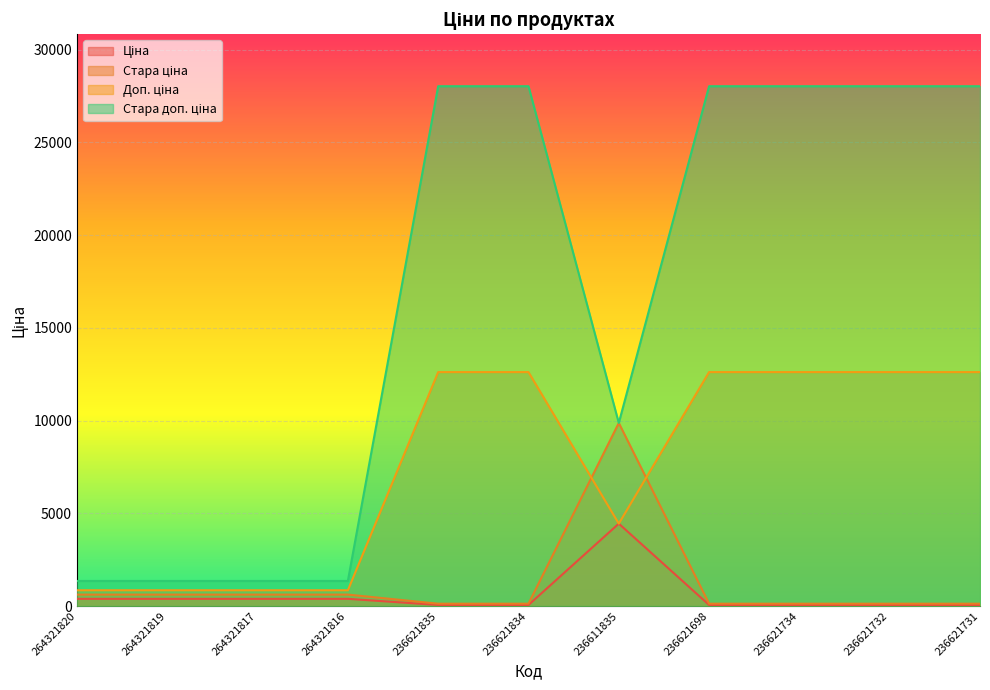

Which category has the lowest value across all series?

236621835